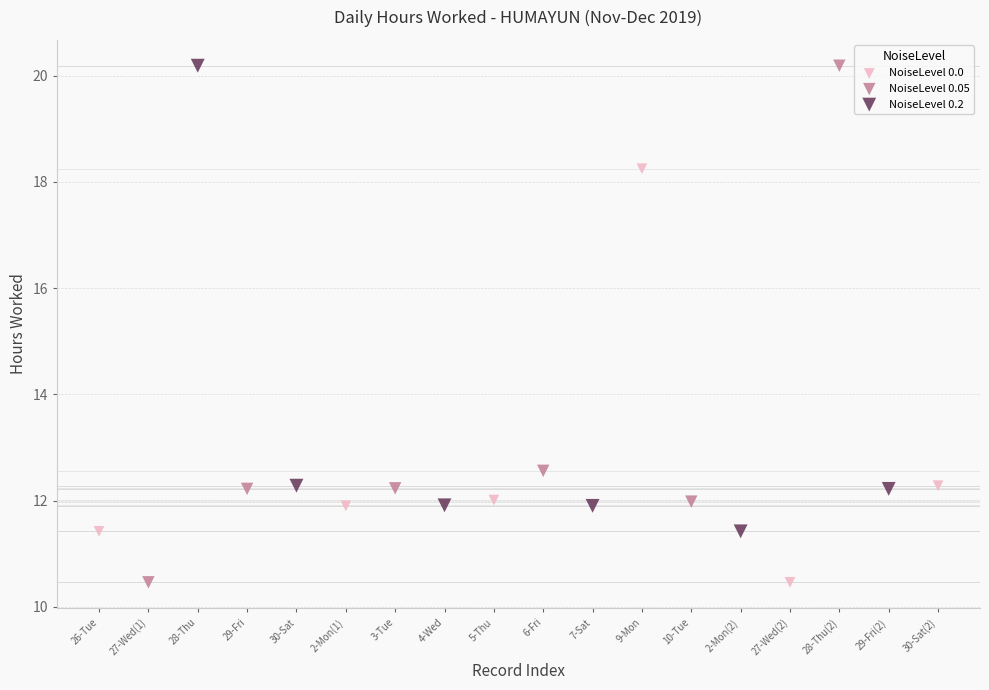

Which series has the widest spread of Y values?

NoiseLevel 0.05